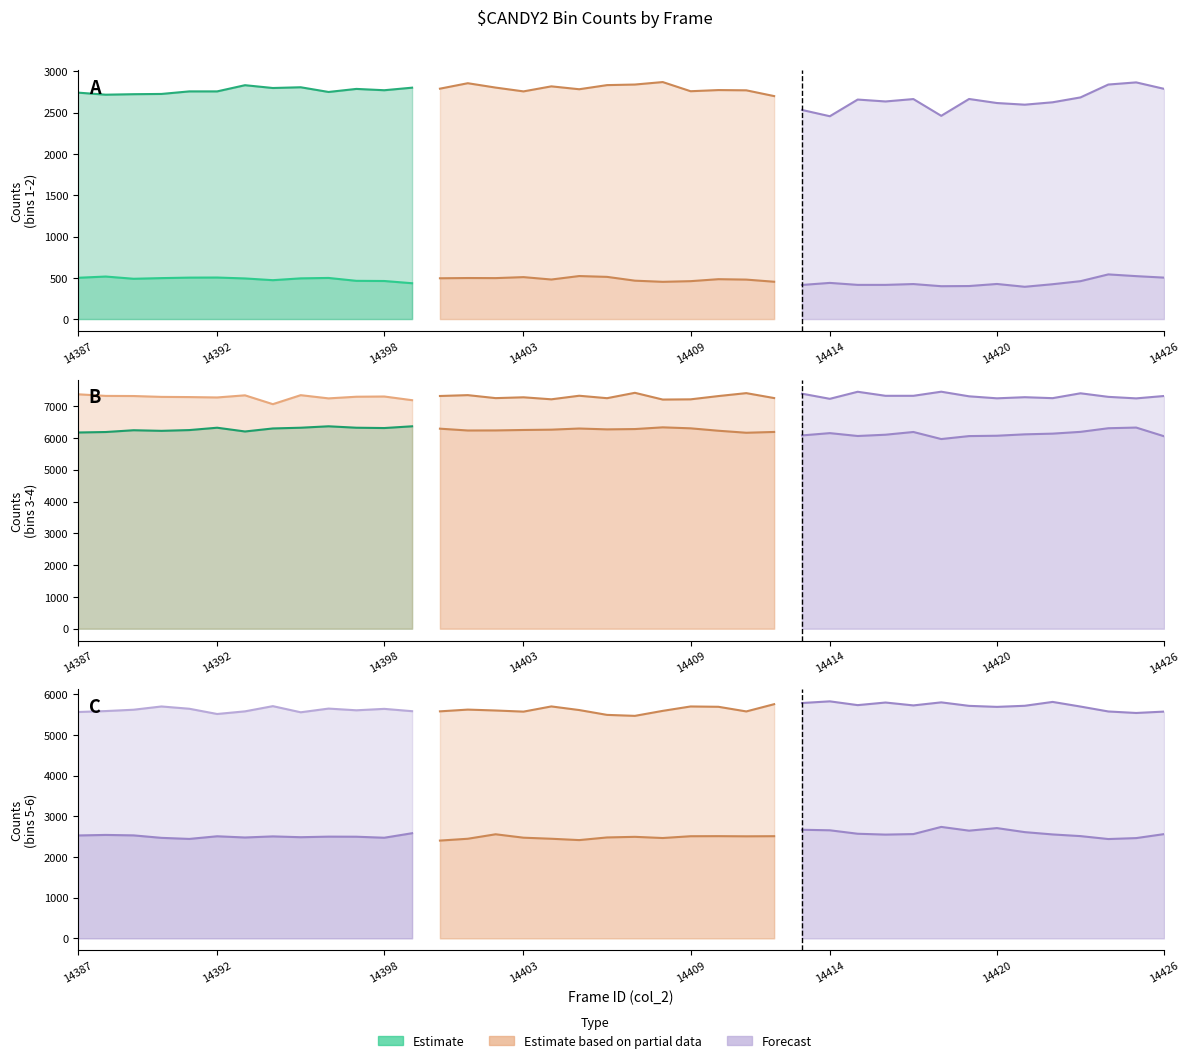

Between 14398 and 14395, which is larger?

14395